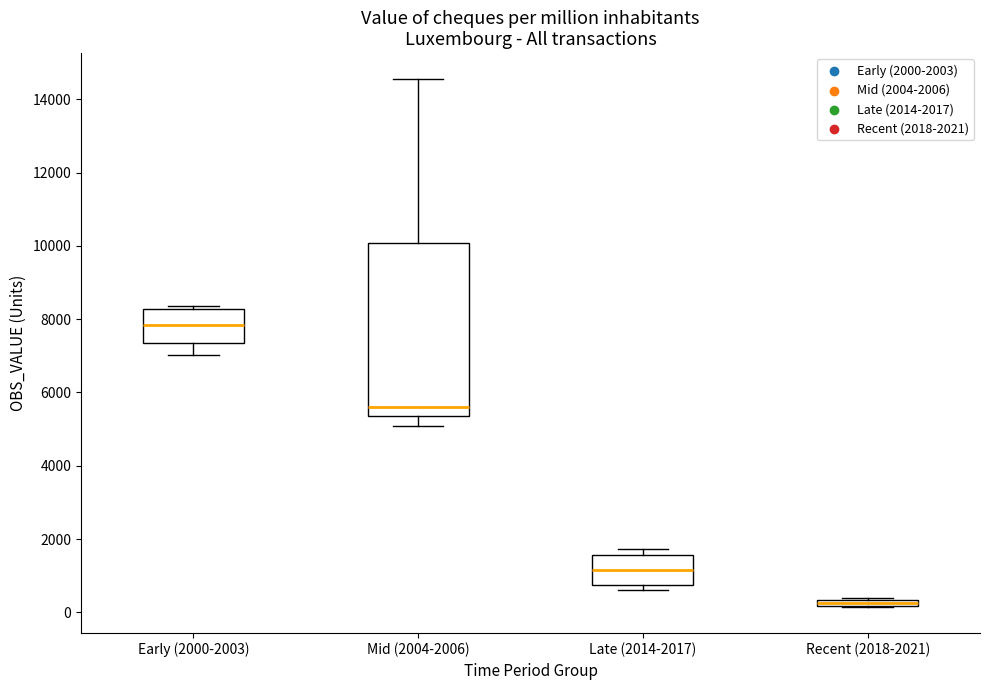

Which box is the tallest, from its lower edge to its upper edge?

Mid (2004-2006)